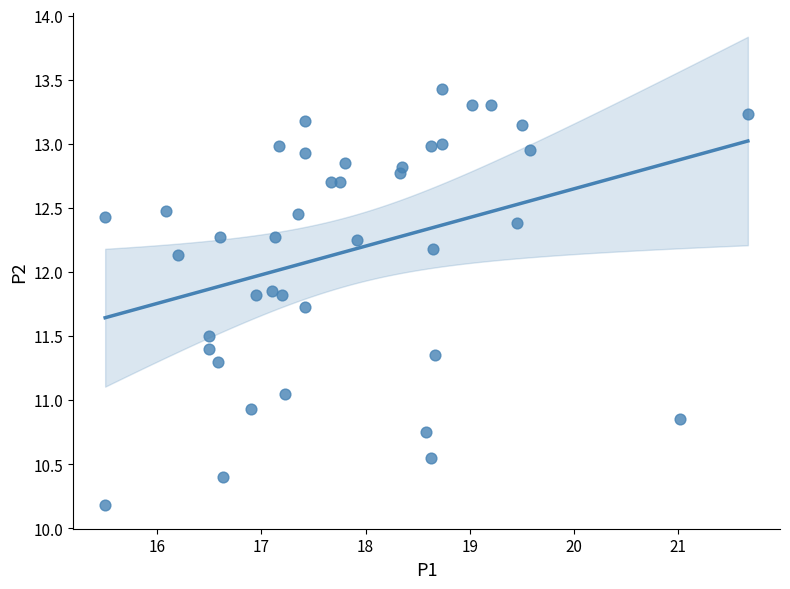

What is the range of X values (max minus min)?

6.2